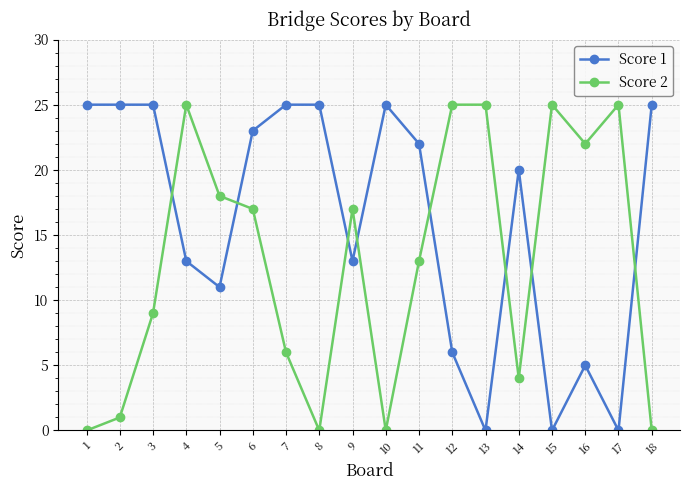

Reading left to right, what are all the values shown in this chart?

Score 1: 1=25	2=25	3=25	4=13	5=11	6=23	7=25	8=25	9=13	10=25	11=22	12=6	13=0	14=20	15=0	16=5	17=0	18=25
Score 2: 1=0	2=1	3=9	4=25	5=18	6=17	7=6	8=0	9=17	10=0	11=13	12=25	13=25	14=4	15=25	16=22	17=25	18=0